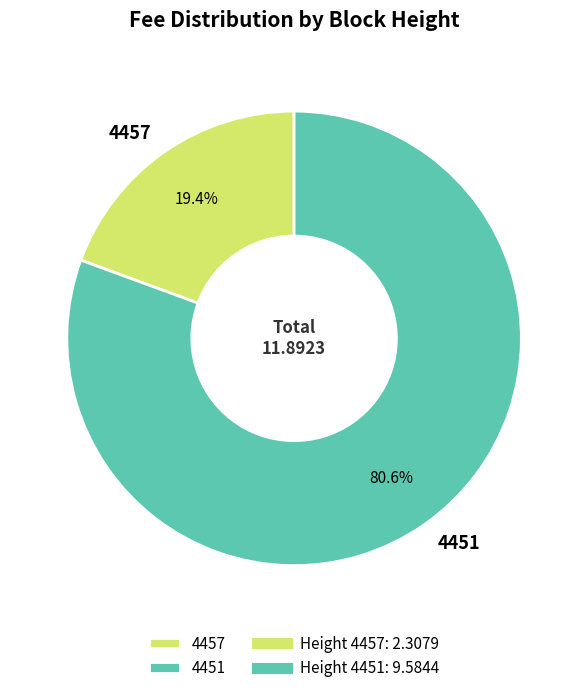

Combined, do 4457 and 4451 account for over 50%?

Yes